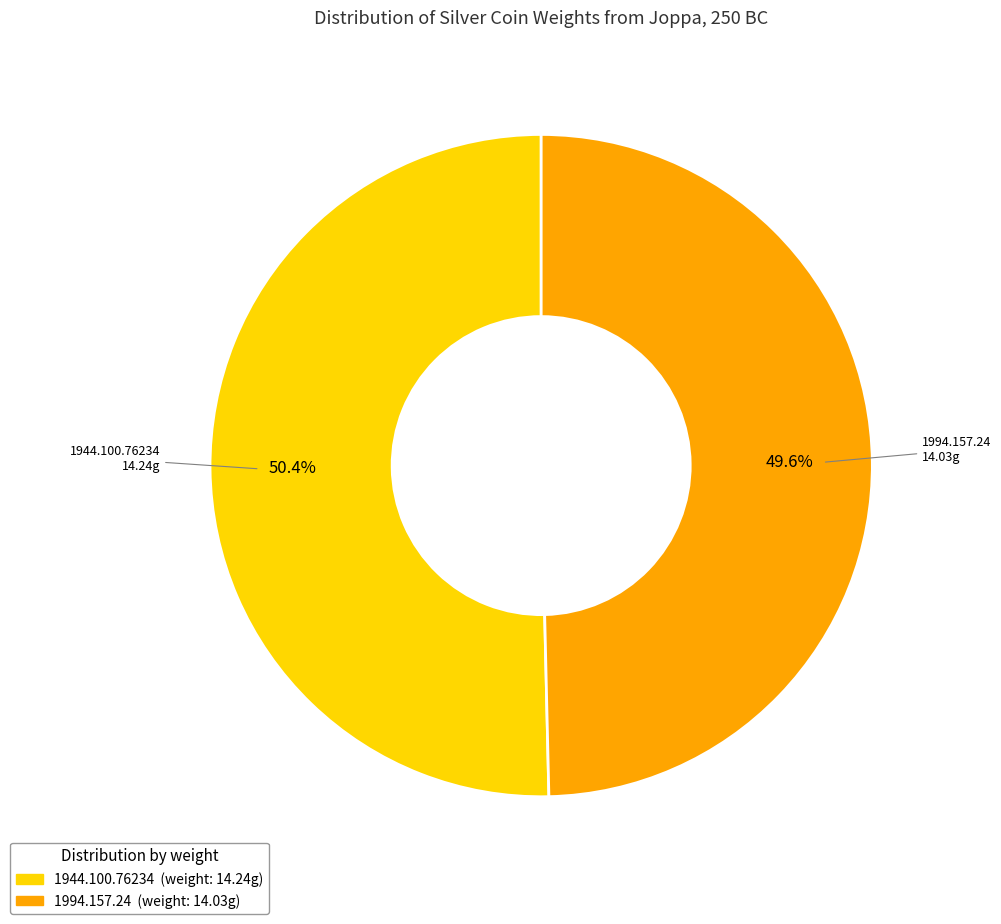

Does 1994.157.24 represent more than half of the total?

No